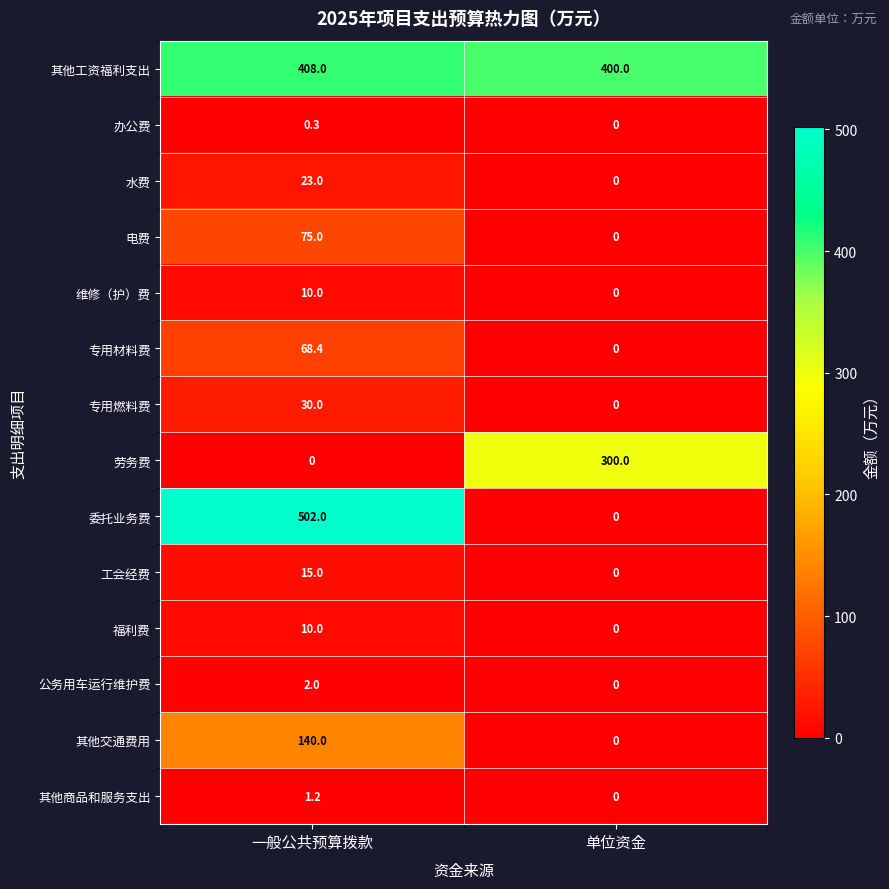

The value of 工会经费 at 一般公共预算拨款 is 15.0. True or false?

True